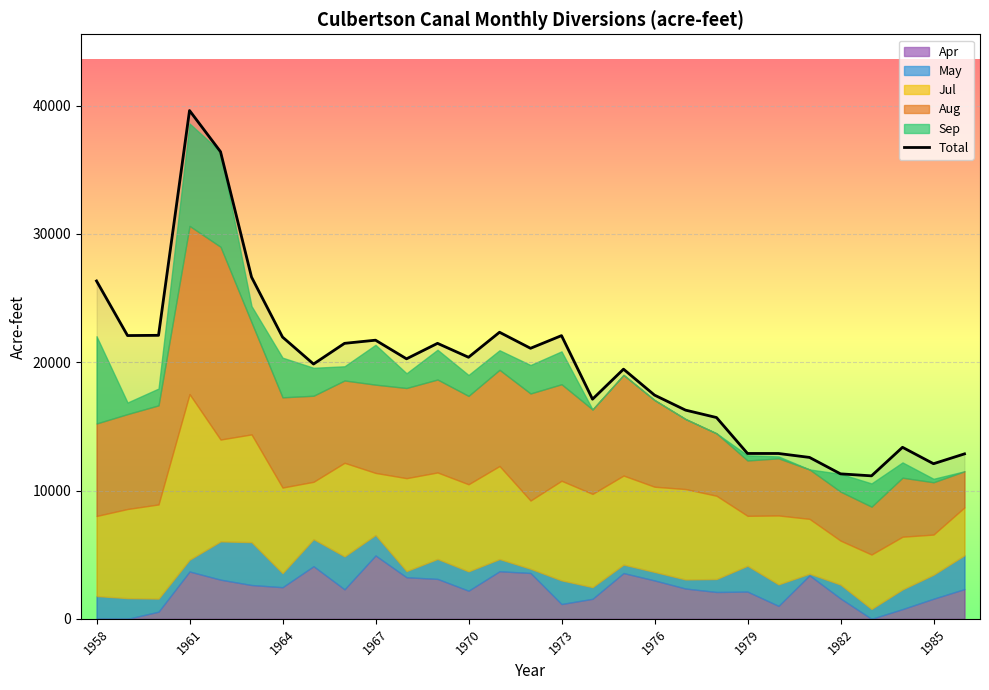

How many data points are above 20263?

14